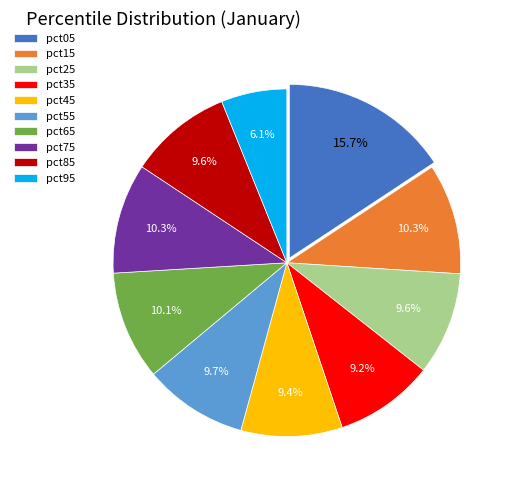

What percentage is the pct95 slice, to the nearest percent?

6%